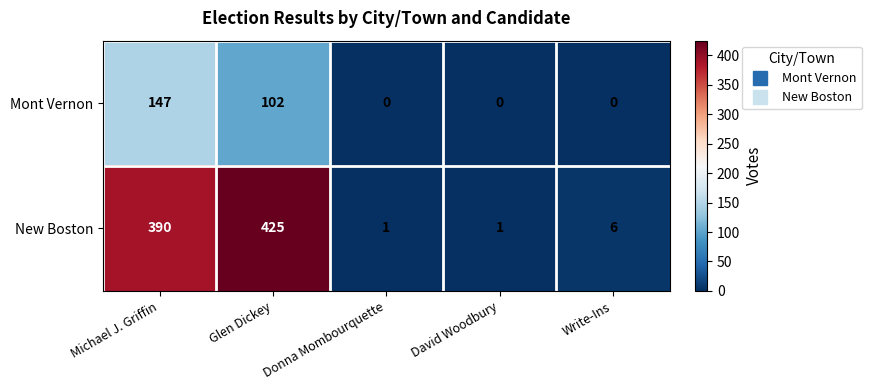

List the series in order of their overall mean, lowest first.

Mont Vernon, New Boston